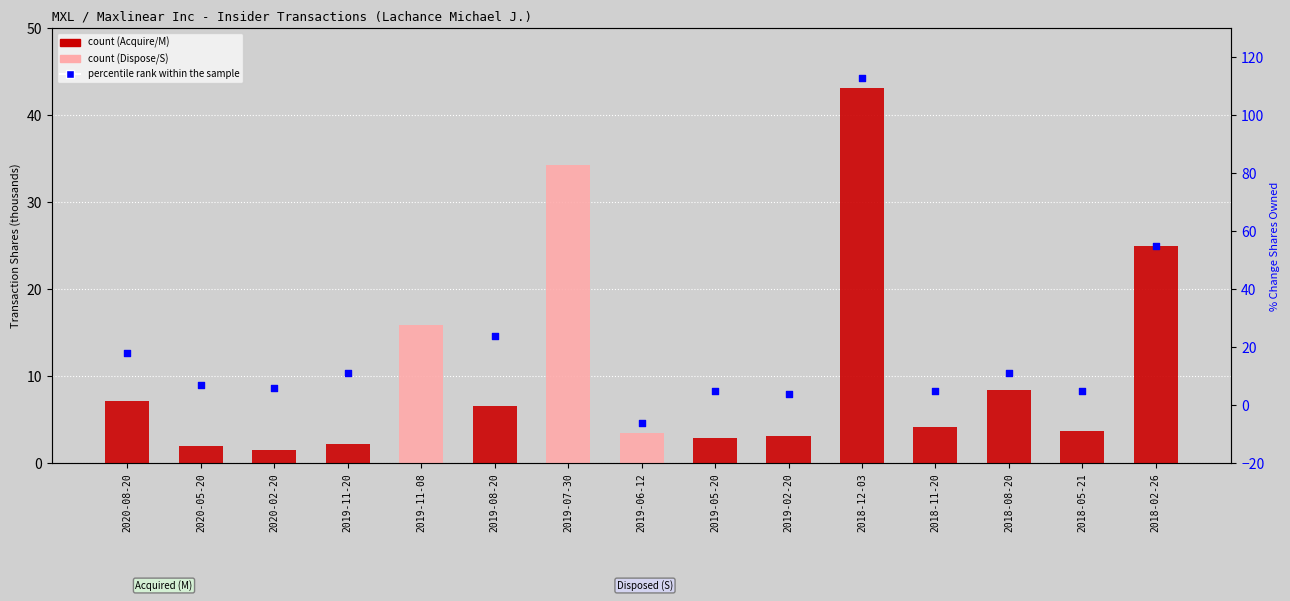

What is the total value across all series at 2019-08-20?

30.6